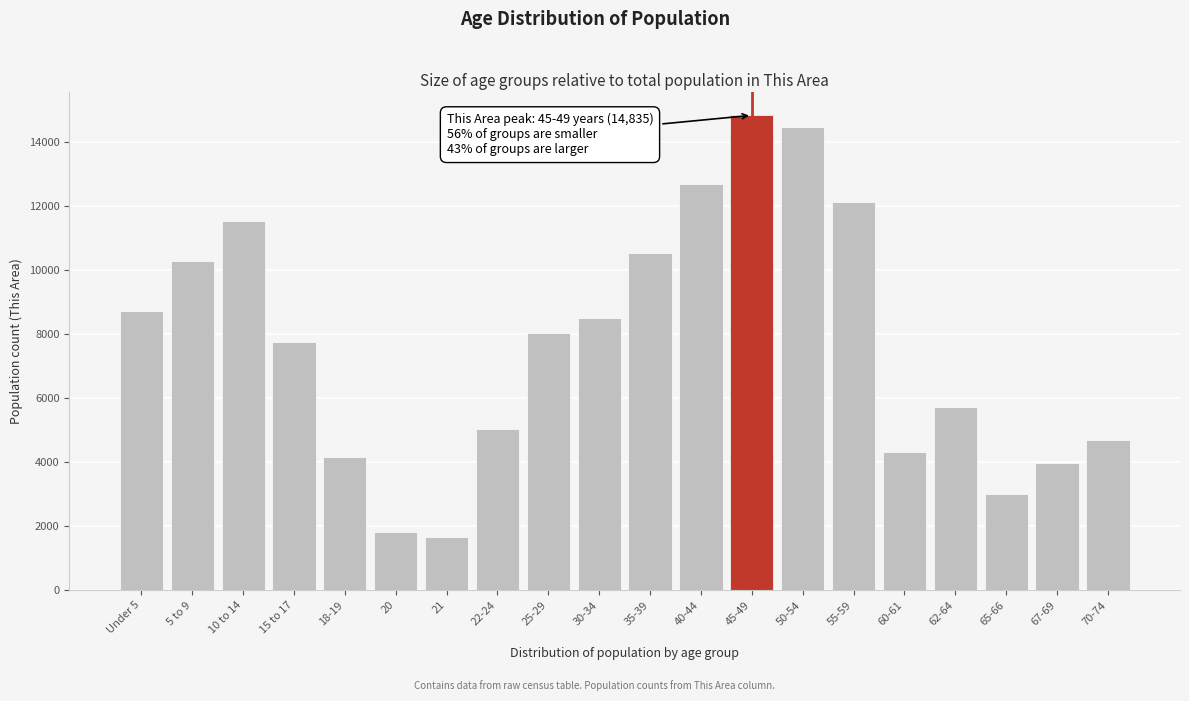

Reading right to left, transcribe all the data shown in this chart.

4692	3960	3014	5722	4317	12140	14470	14835	12685	10546	8513	8043	5045	1671	1806	4175	7765	11543	10299	8736